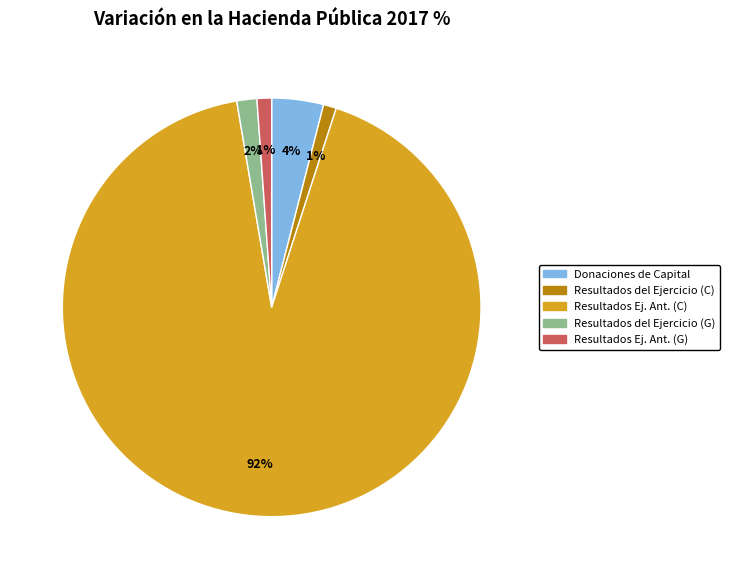

To the nearest percent, what is the average slice percentage?

20%